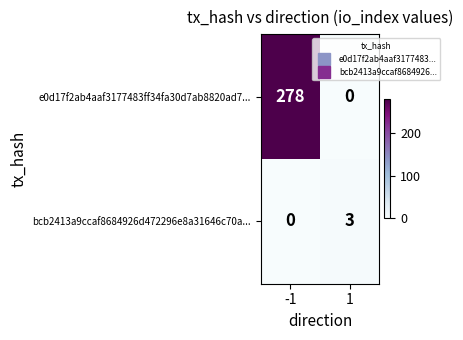

What is the total value across all series at 1?

3